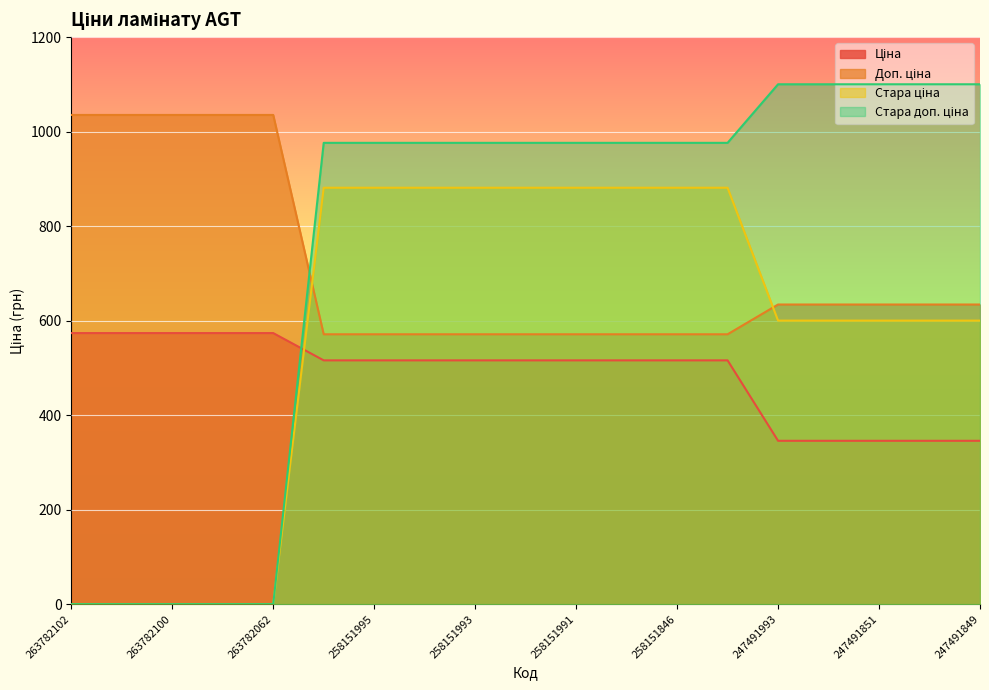

List the labels in order of Стара доп. ціна value, largest first.

247491993, 247491992, 247491851, 247491850, 247491849, 258151996, 258151995, 258151994, 258151993, 258151992, 258151991, 258151850, 258151846, 258151845, 263782102, 263782101, 263782100, 263782096, 263782062